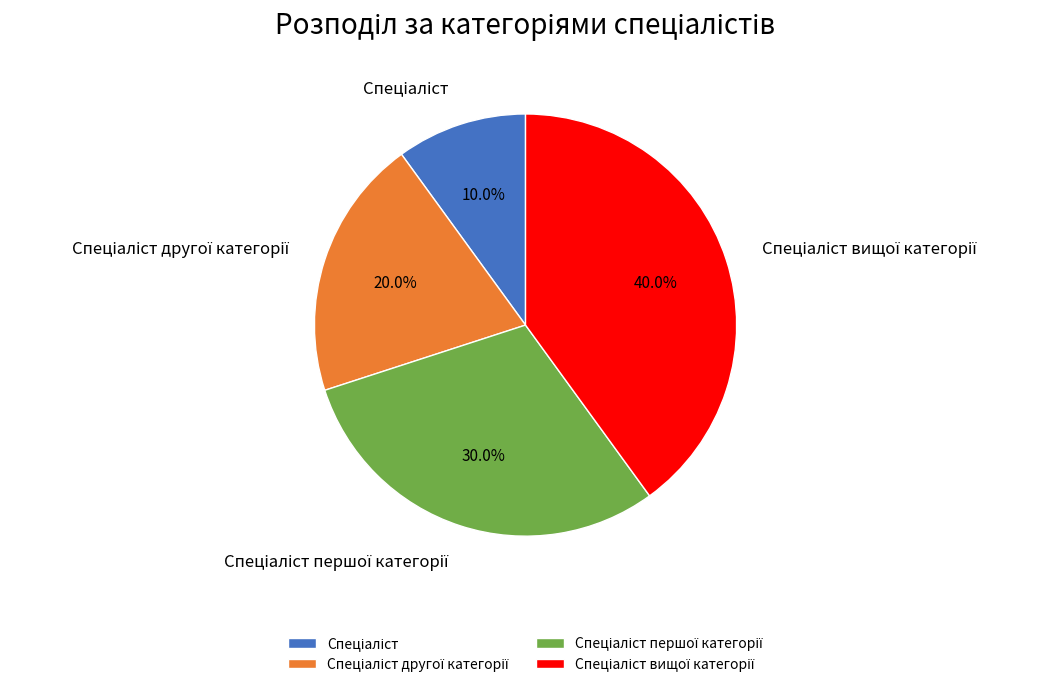

Does any single category account for the majority?

No